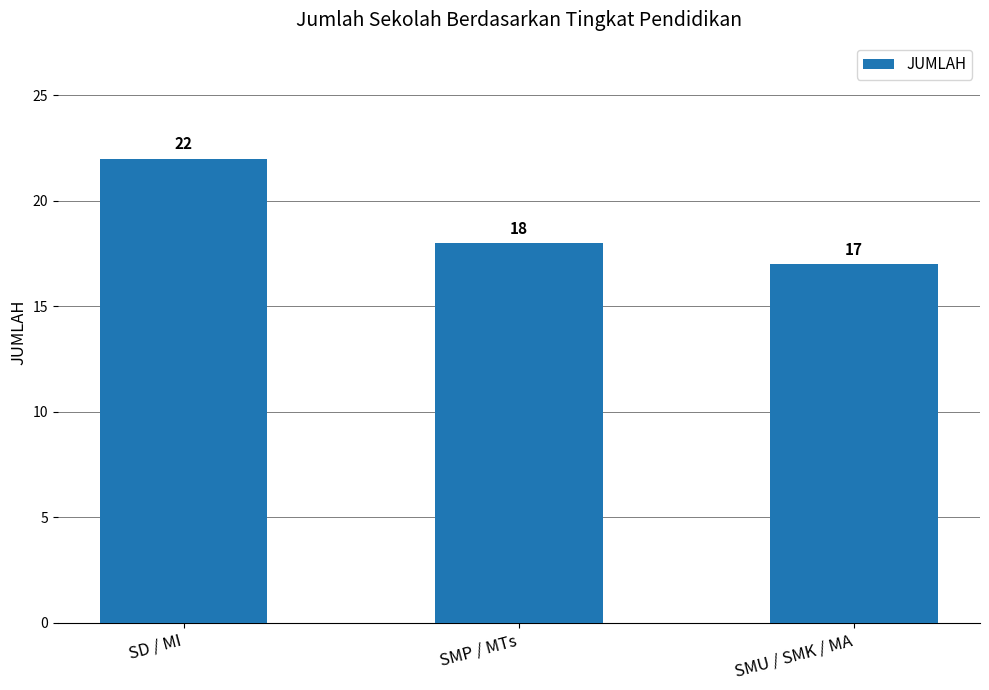

Reading left to right, list all the values displayed in this chart.

SD / MI=22	SMP / MTs=18	SMU / SMK / MA=17